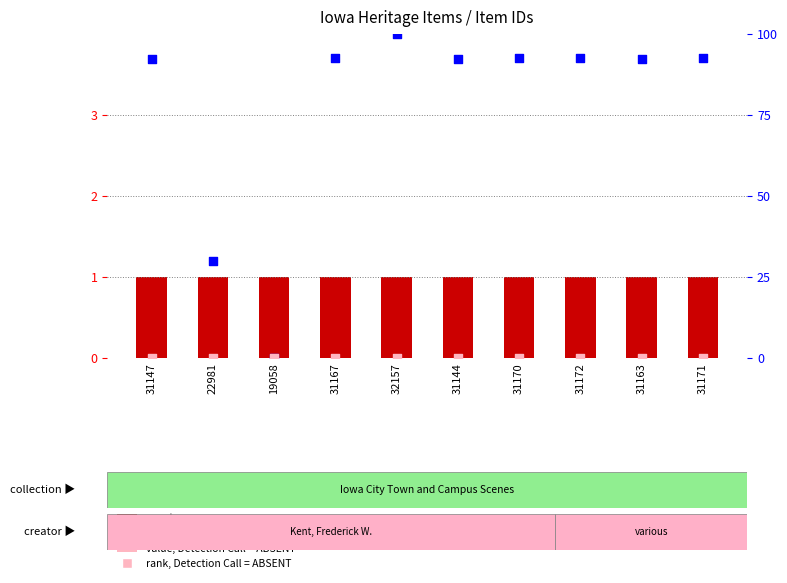

What is the total value across all series at 31172?

93.5